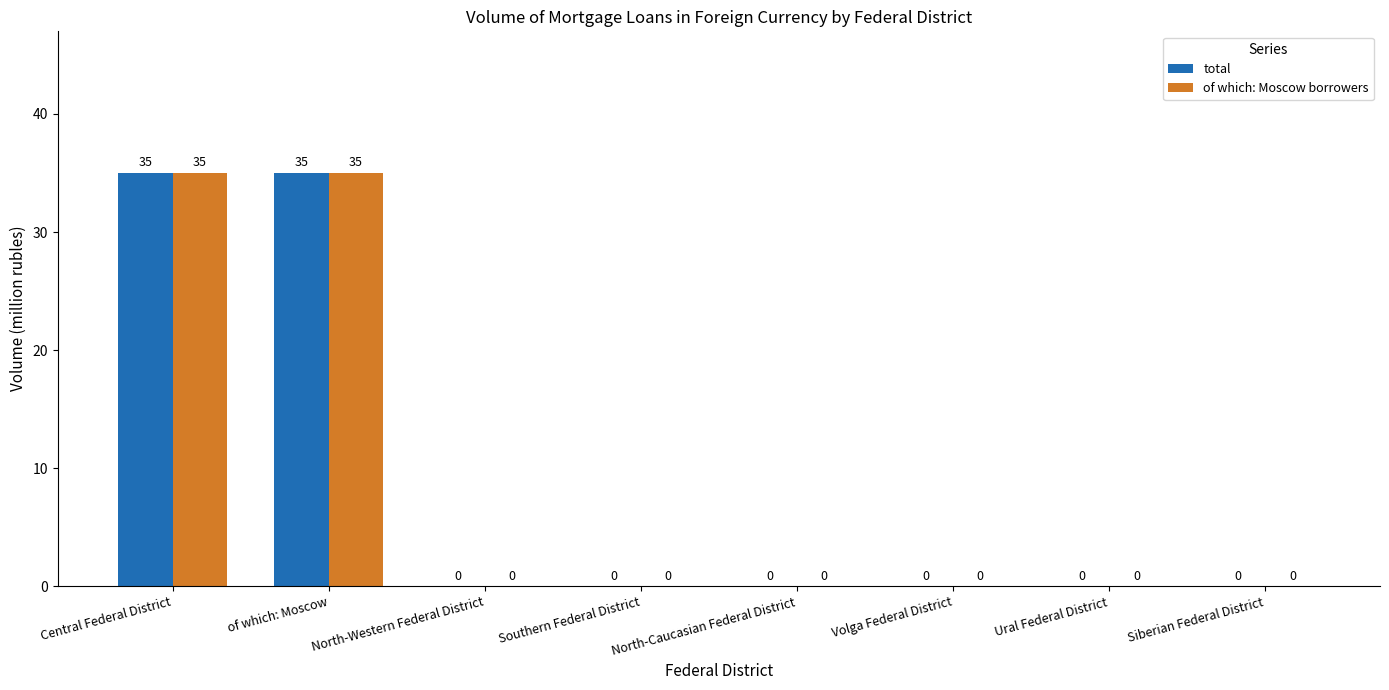

Is it true that total equals 14 at North-Western Federal District?

False